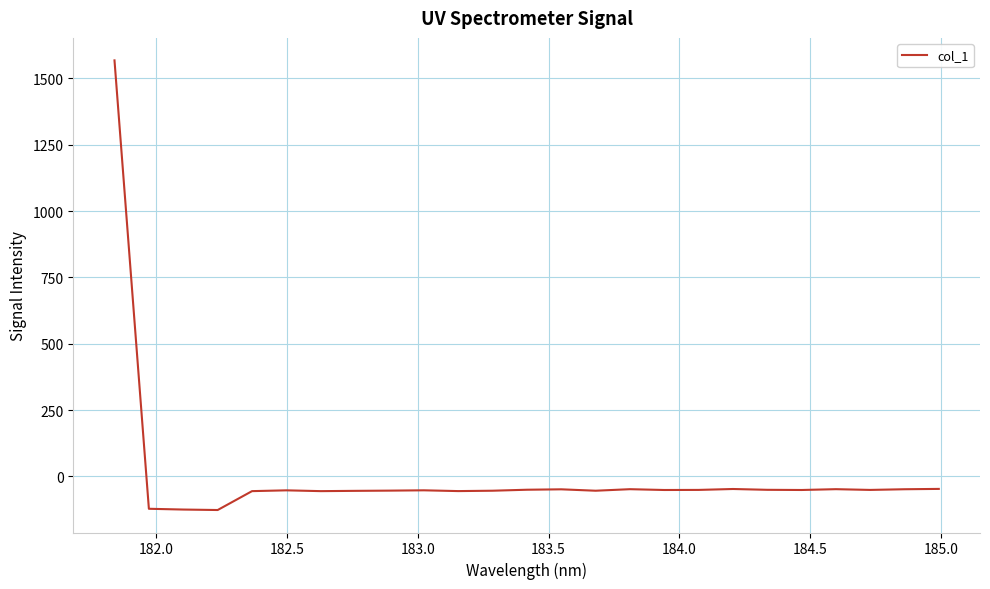

What is the difference between the maximum and minimum values?

1694.5